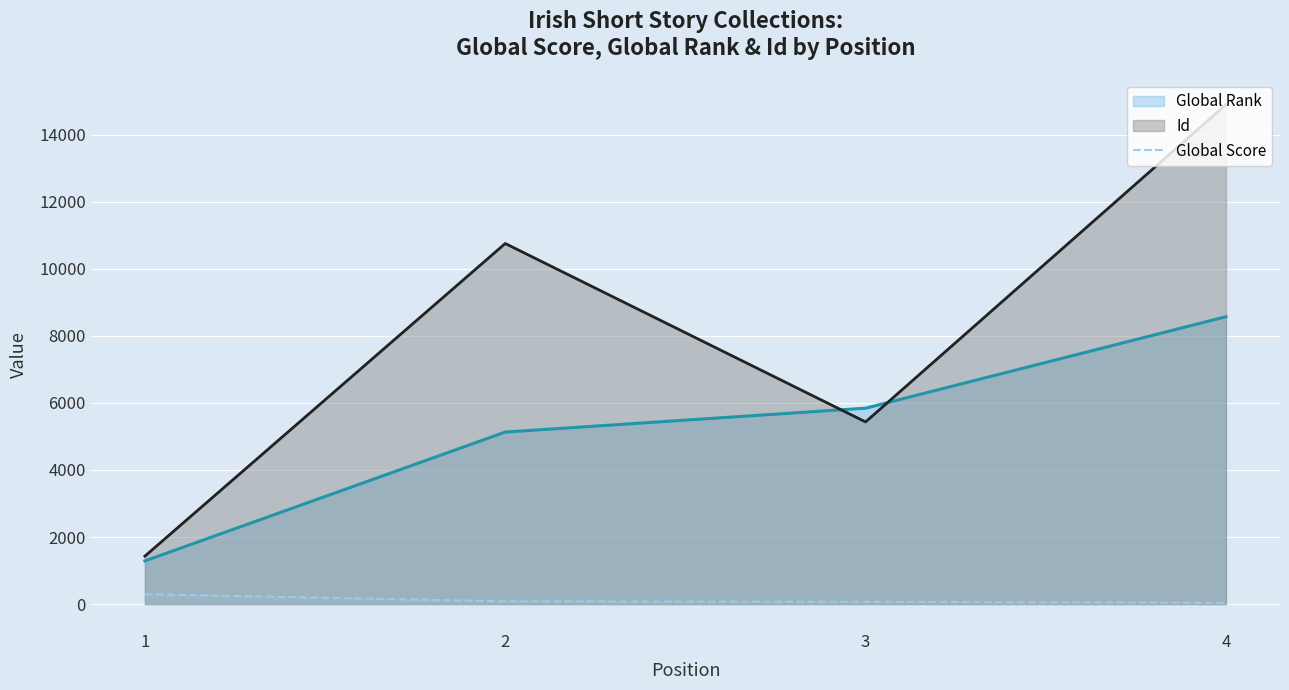

What is the smallest value displayed?

35